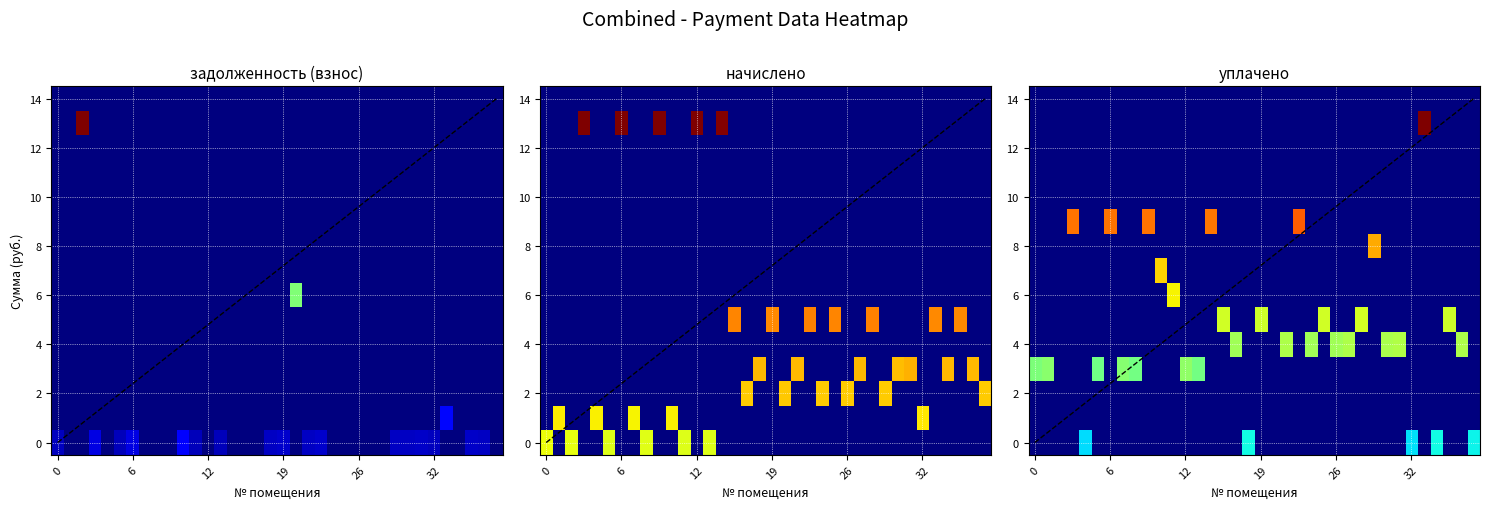

At which category is the sum across all series the highest?

31